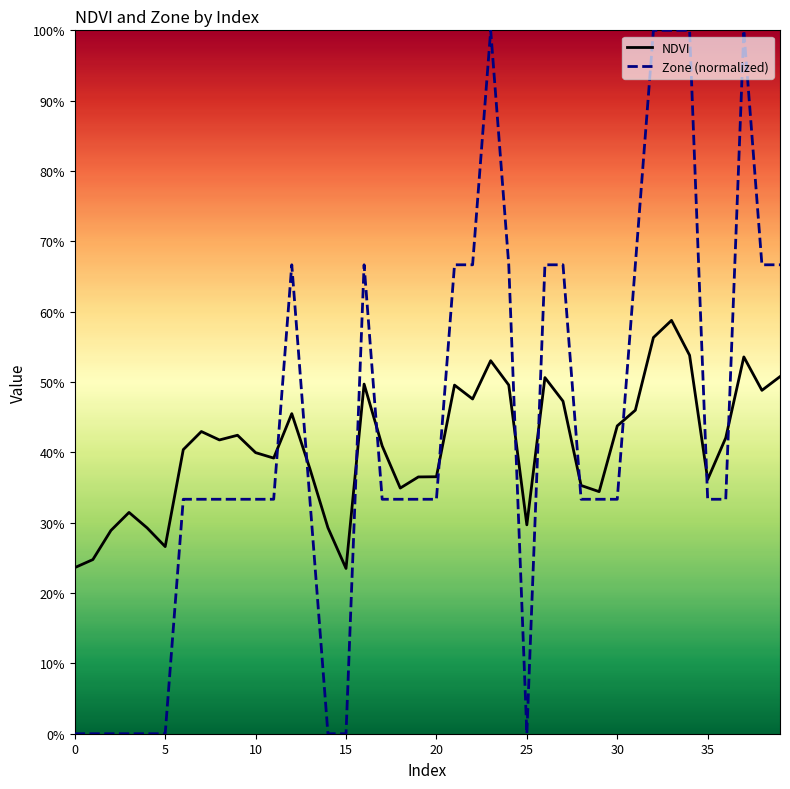

What are all the series names shown in the legend?

NDVI, Zone (normalized)